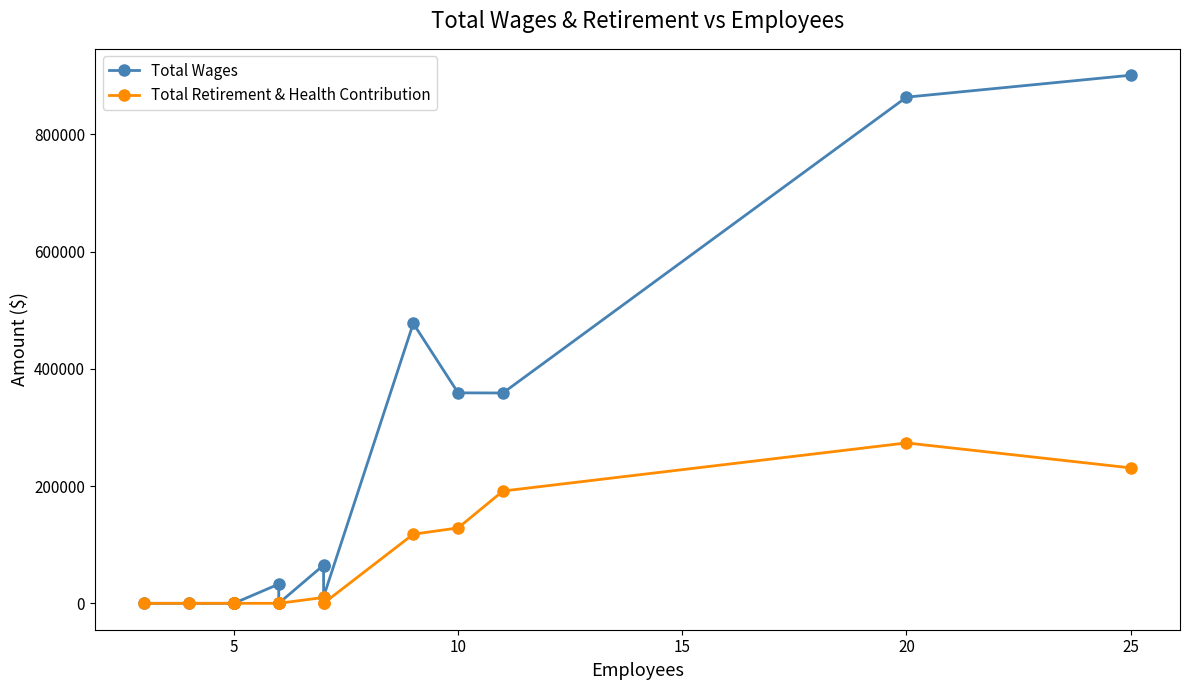

True or false: Total Wages and Total Retirement & Health Contribution intersect in this chart.

False